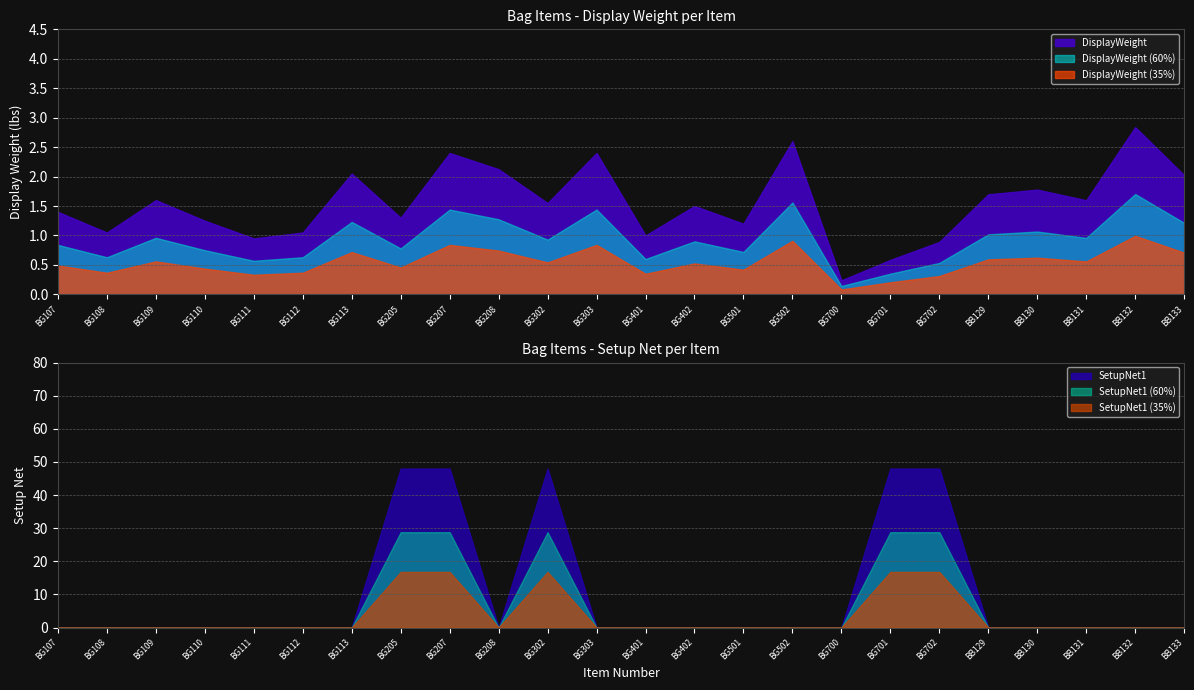

What is the sum of the DisplayWeight values at BG502 and BG208?

4.7